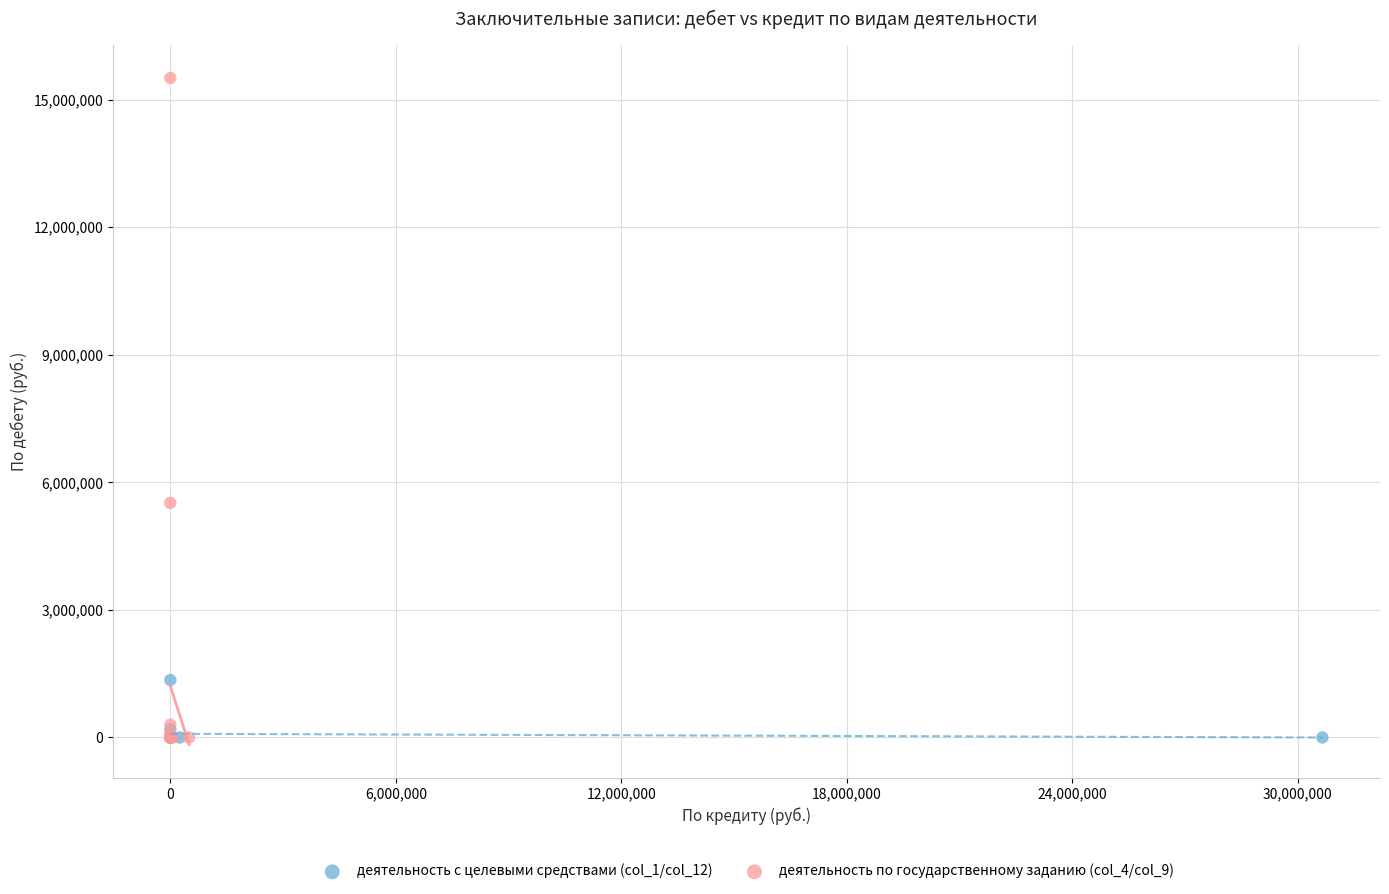

Which series contains the highest Y value?

деятельность по государственному заданию (col_4/col_9)